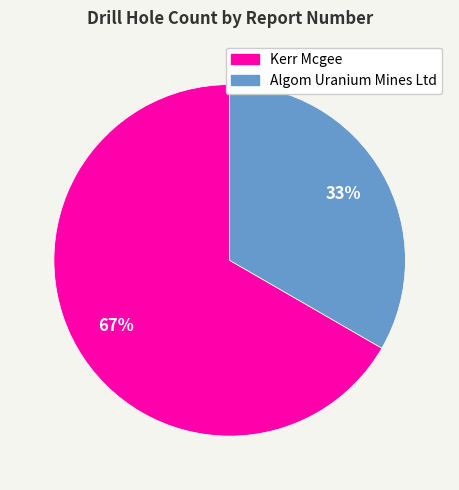

To the nearest percent, what is the average slice percentage?

50%